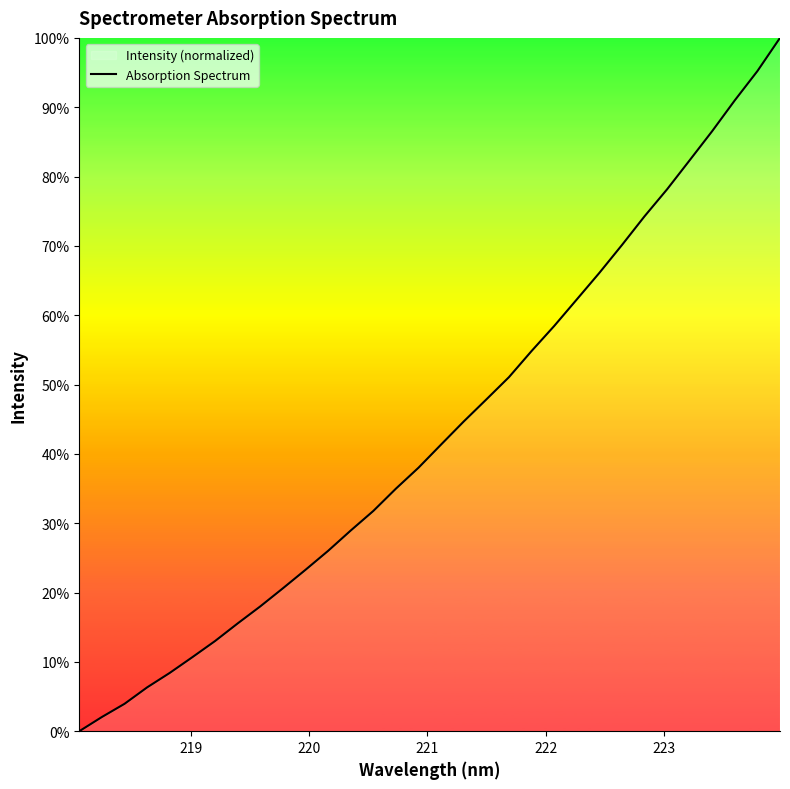

What is the maximum value shown in the chart?

100.0